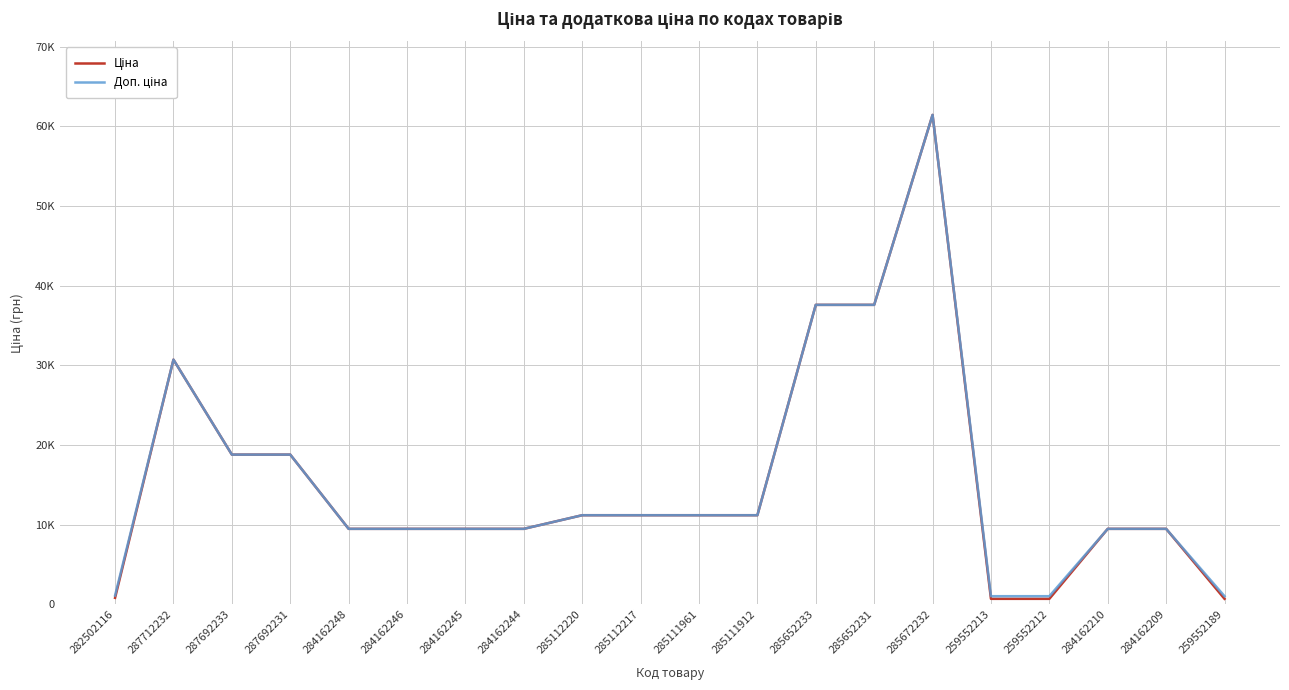

True or false: Доп. ціна has more than 0 interior local peaks.

True